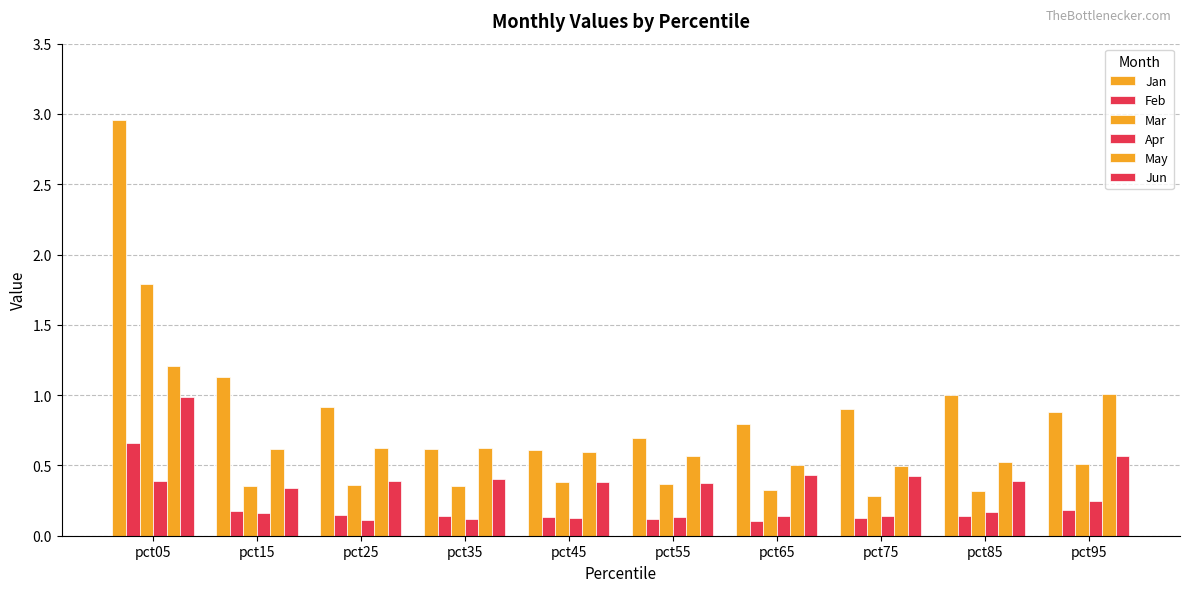

How many groups of bars are there?

10